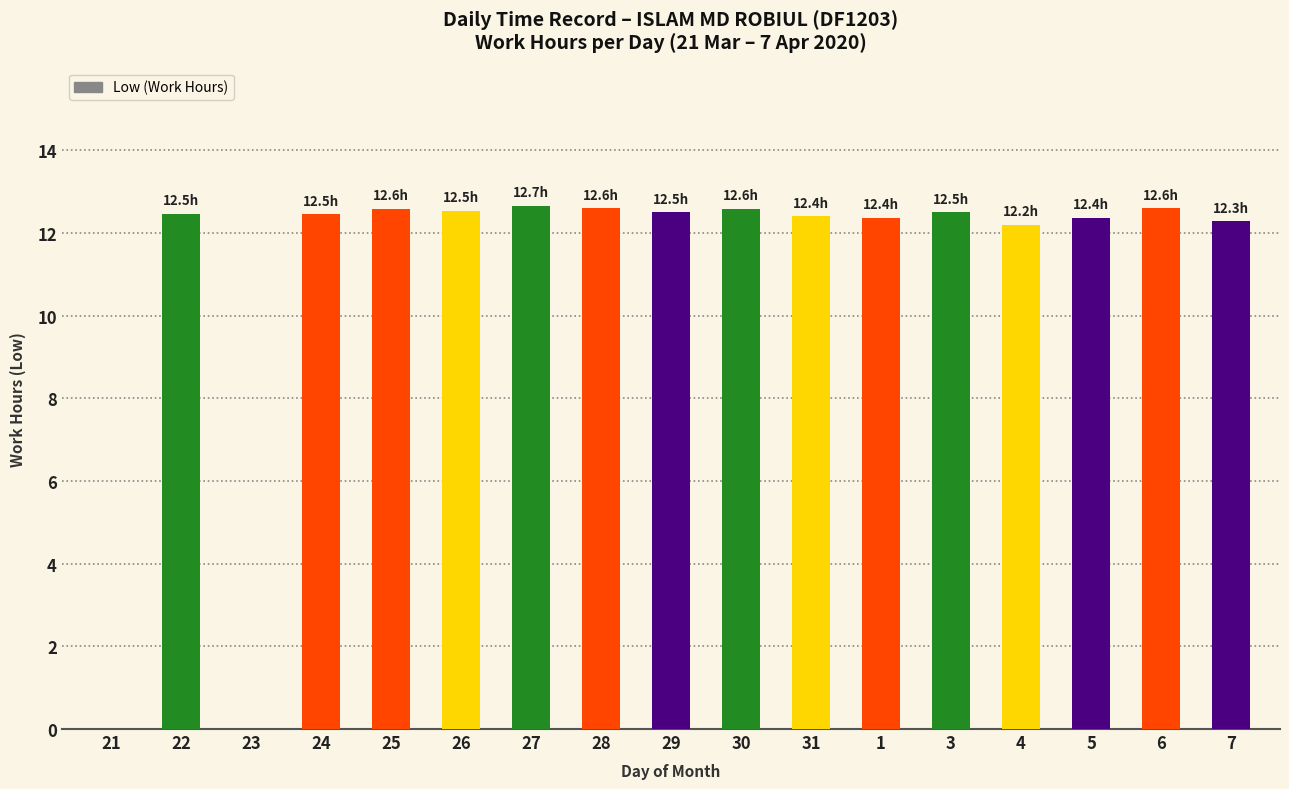

What is the maximum value shown in the chart?

12.7